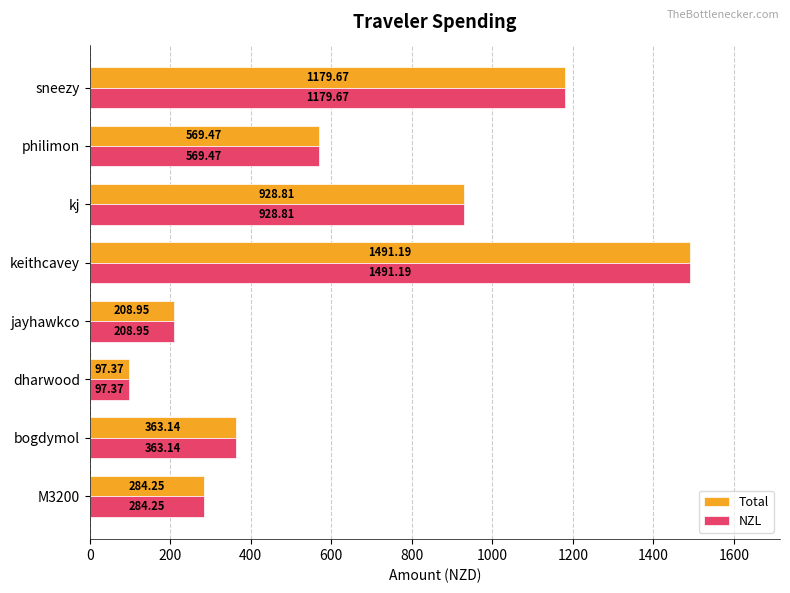

Is the value of NZL at philimon greater than the value of Total at dharwood?

Yes